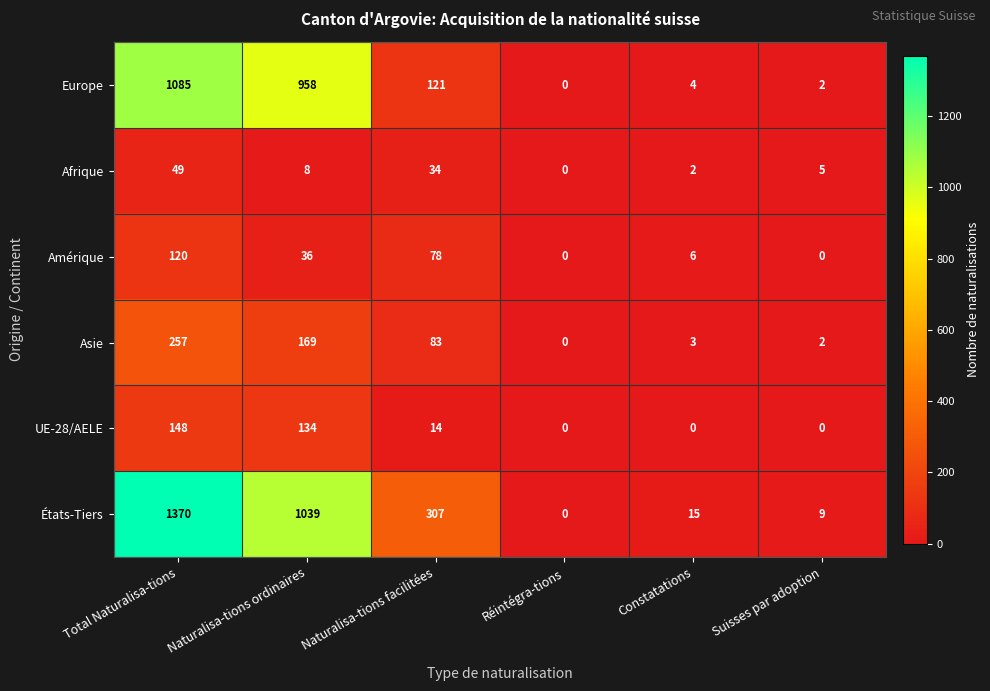

What is the average value of the Europe series?

362